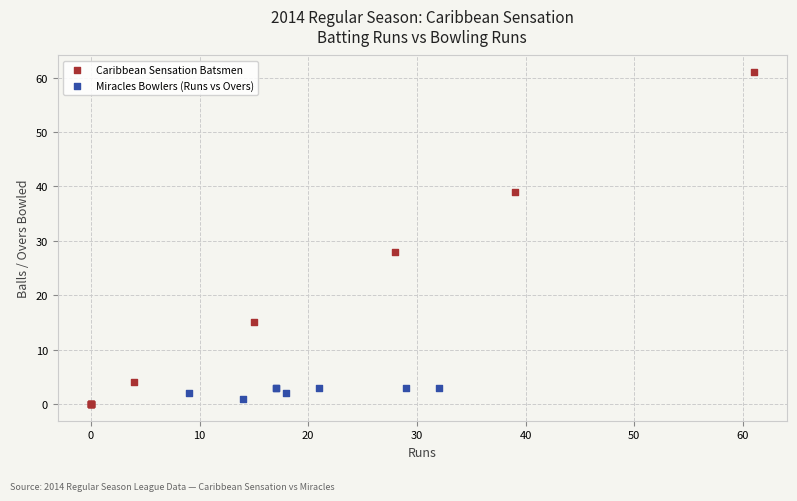

Which series reaches the maximum Y coordinate?

Caribbean Sensation Batsmen